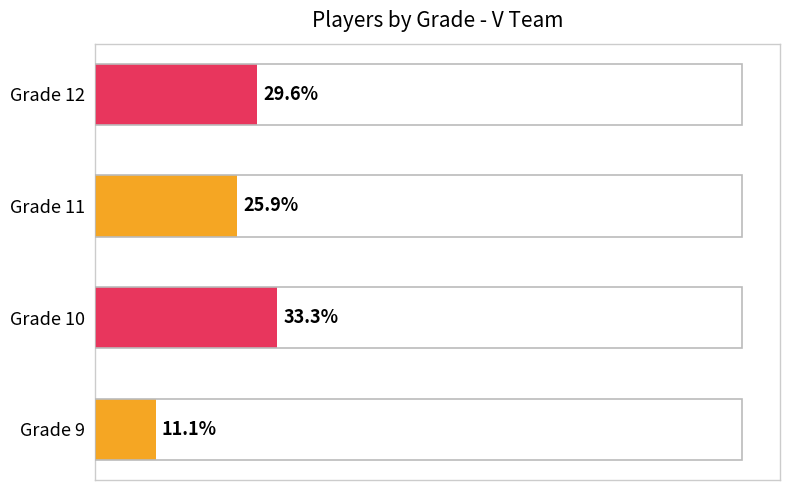

Are the bars horizontal?

Yes